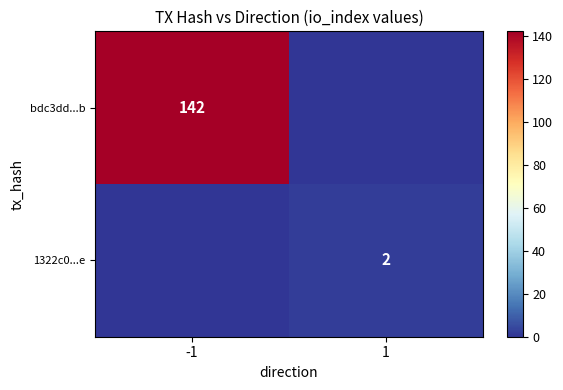

What is the difference between the highest and lowest values at -1?

142